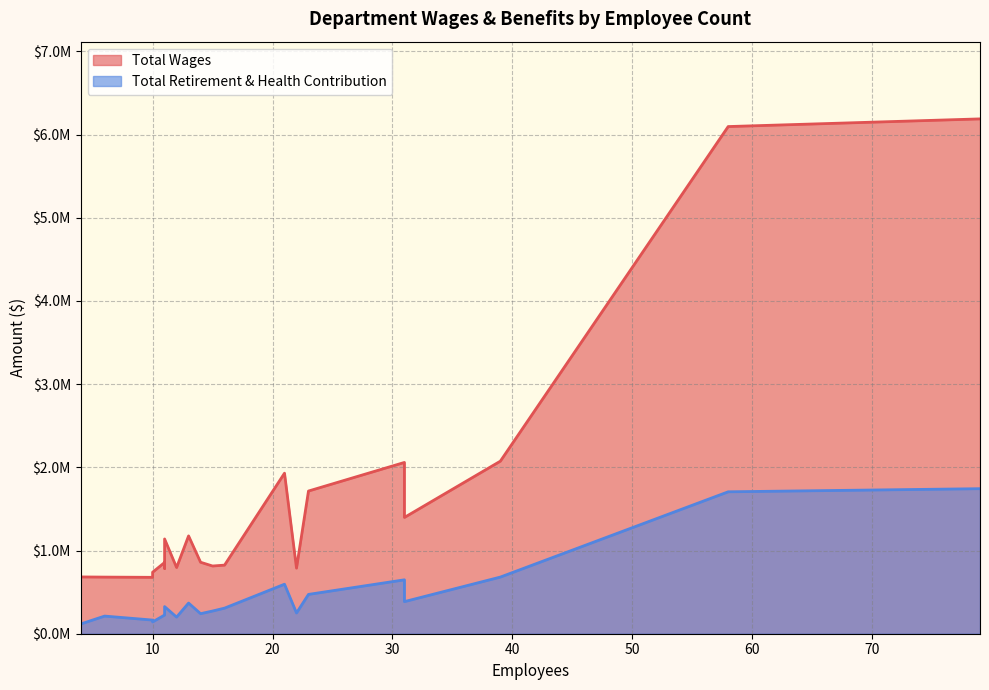

True or false: Total Wages and Total Retirement & Health Contribution cross at least once.

False